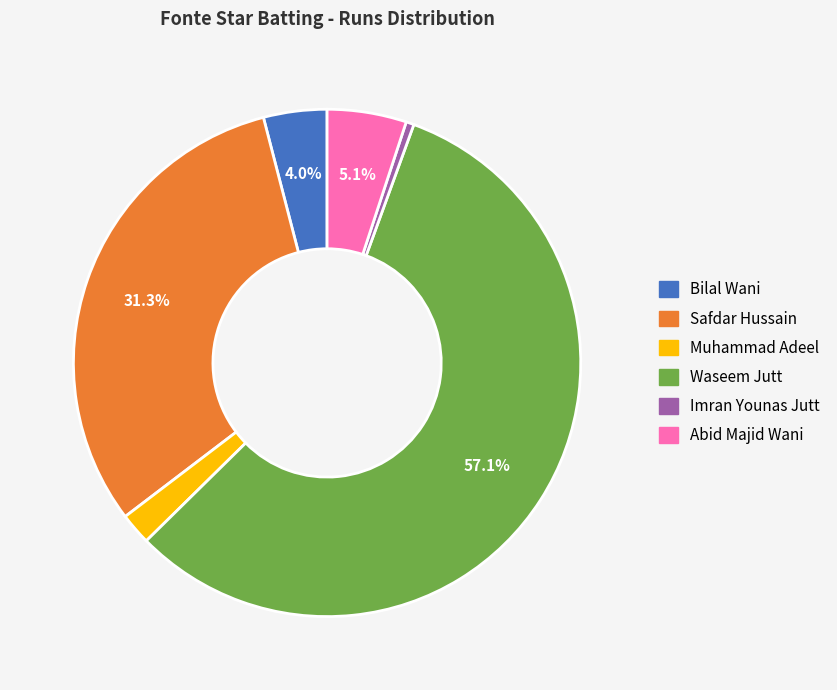

Is there any slice that represents more than half of the pie?

Yes